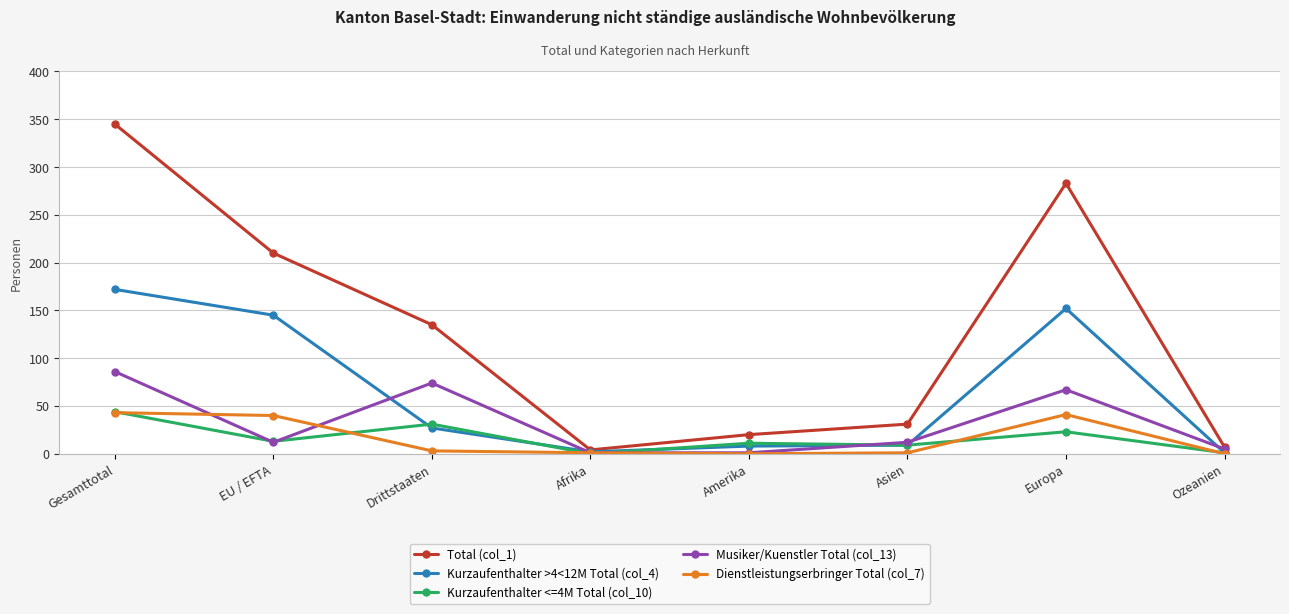

True or false: Dienstleistungserbringer Total (col_7) has a value of 40 at EU / EFTA.

True